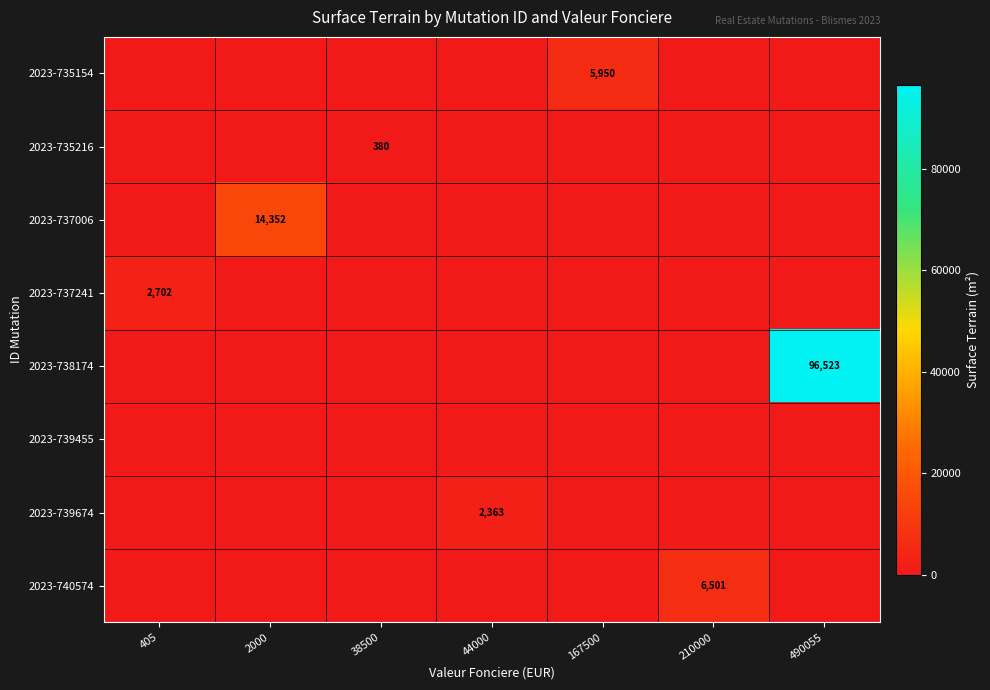

Which series has the widest spread of values?

2023-738174